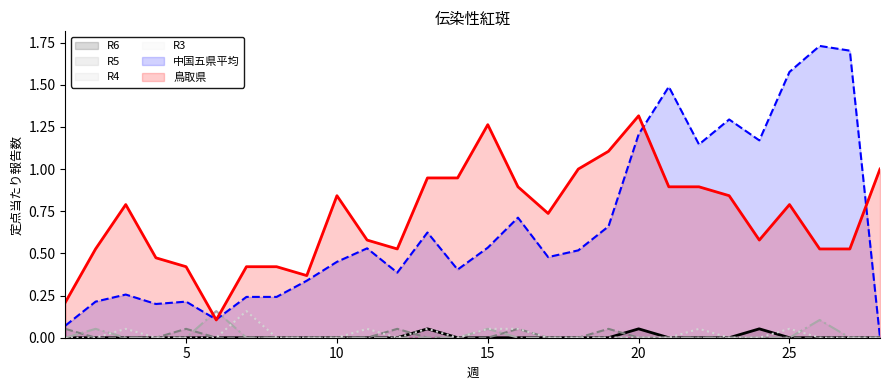

How many times do 中国五県平均 and 鳥取県 cross each other?

4